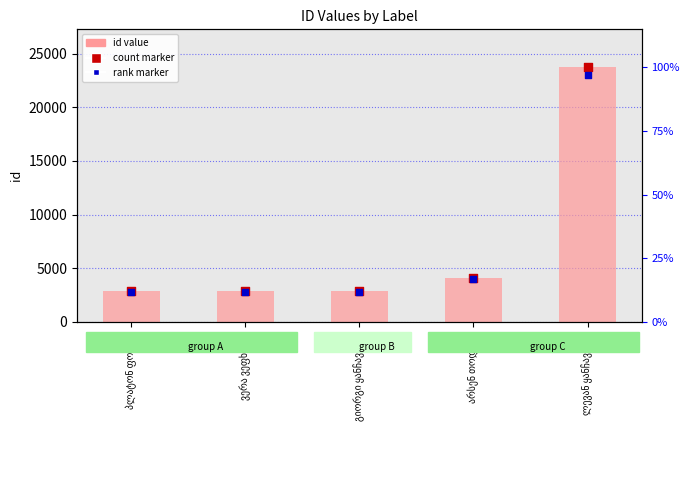

Which series has the largest total across all categories?

id (value)